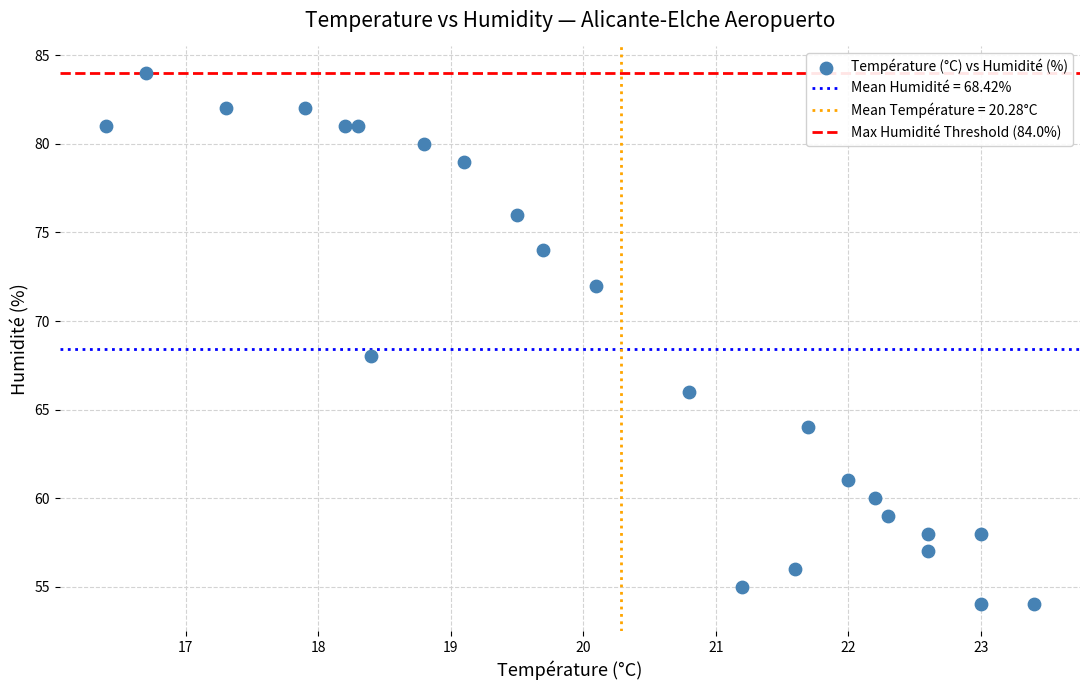

What Y value in the scatter plot is closest to 69?

68